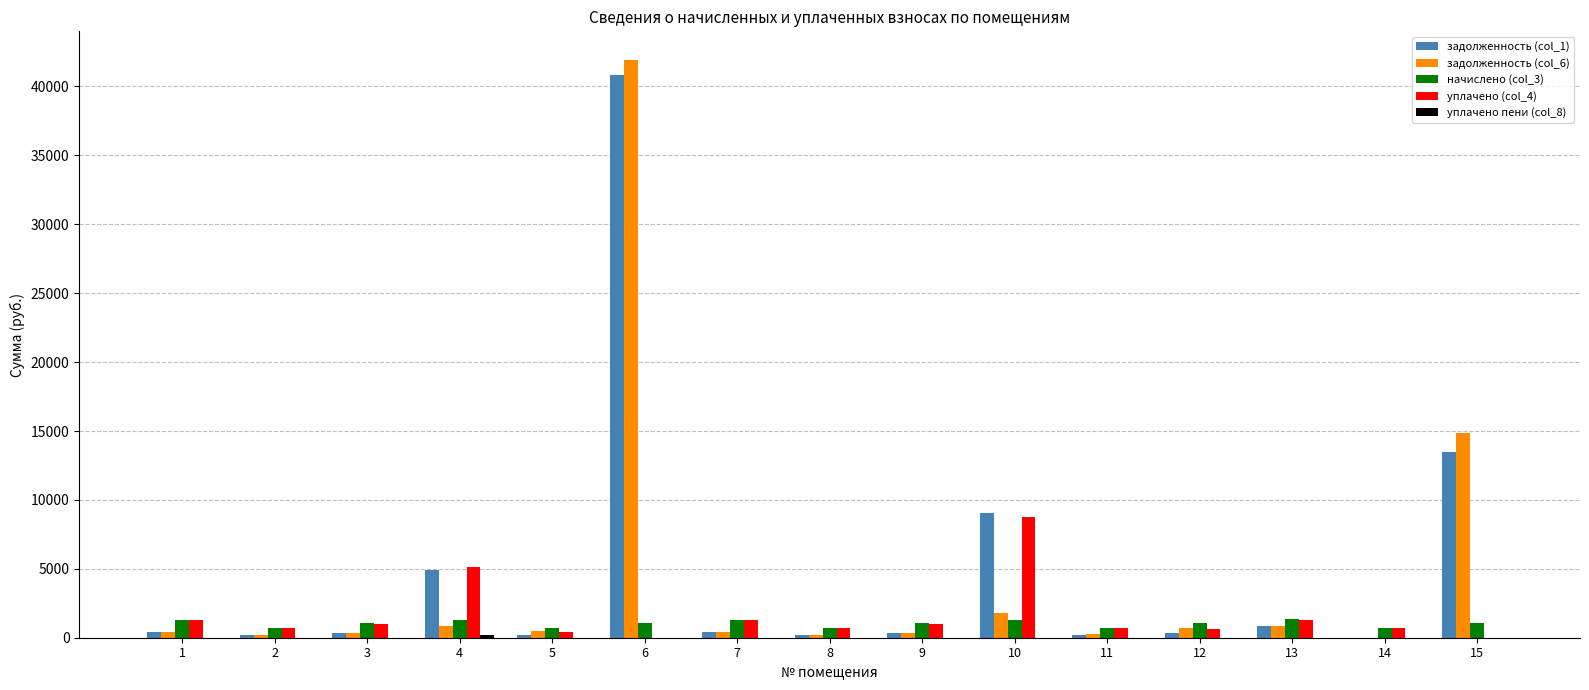

Between 6 and 15, which series saw the biggest shift?

задолженность (col_1)